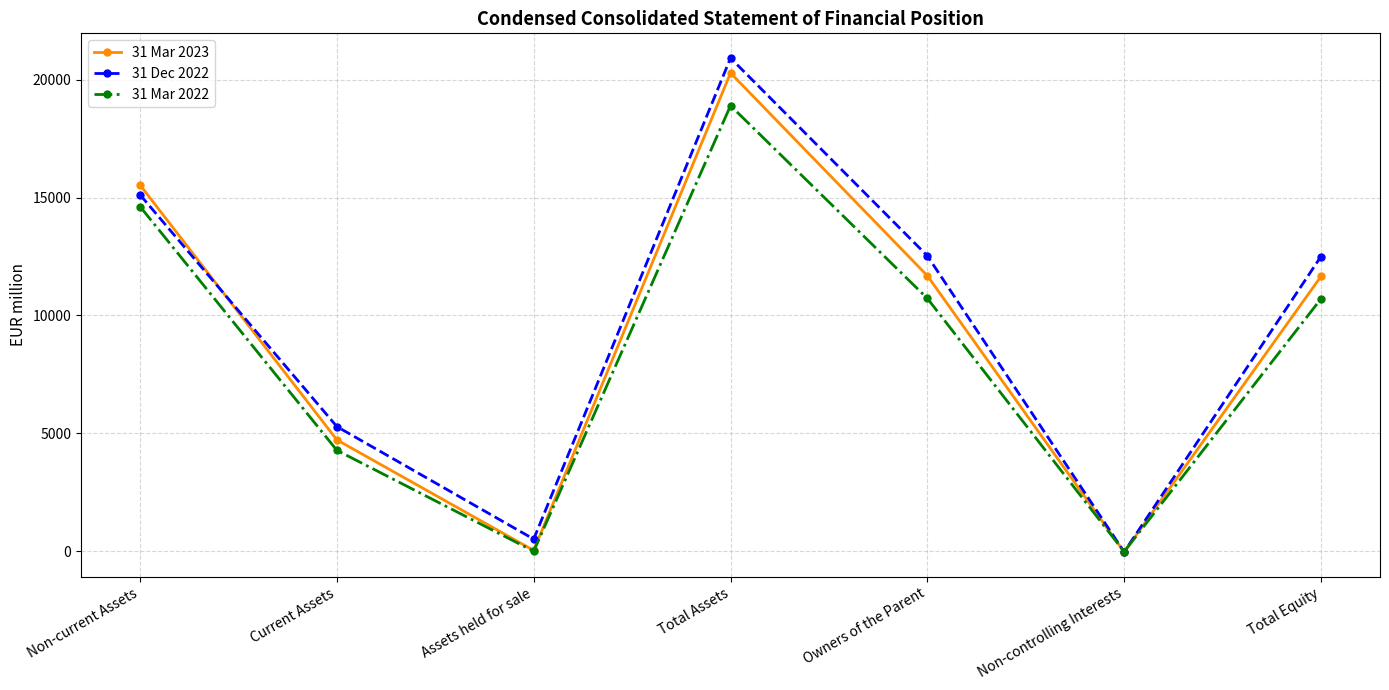

What is the maximum value shown in the chart?

20922